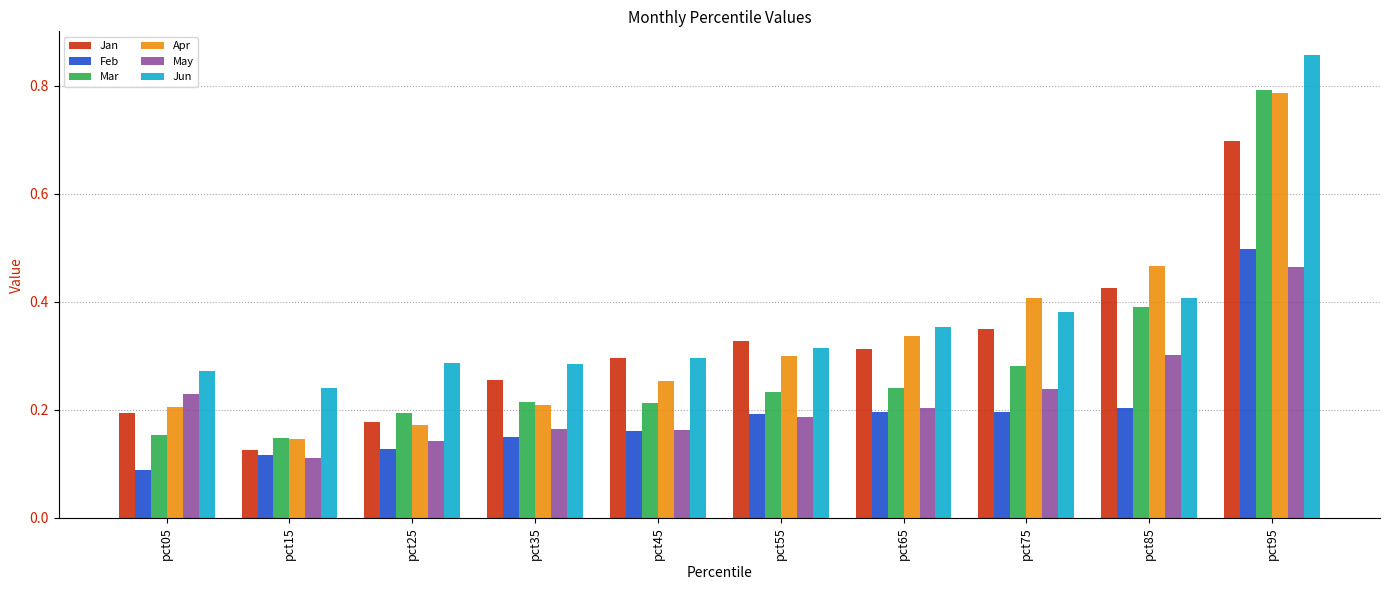

Where is Jan nearest to the value 0?

pct15